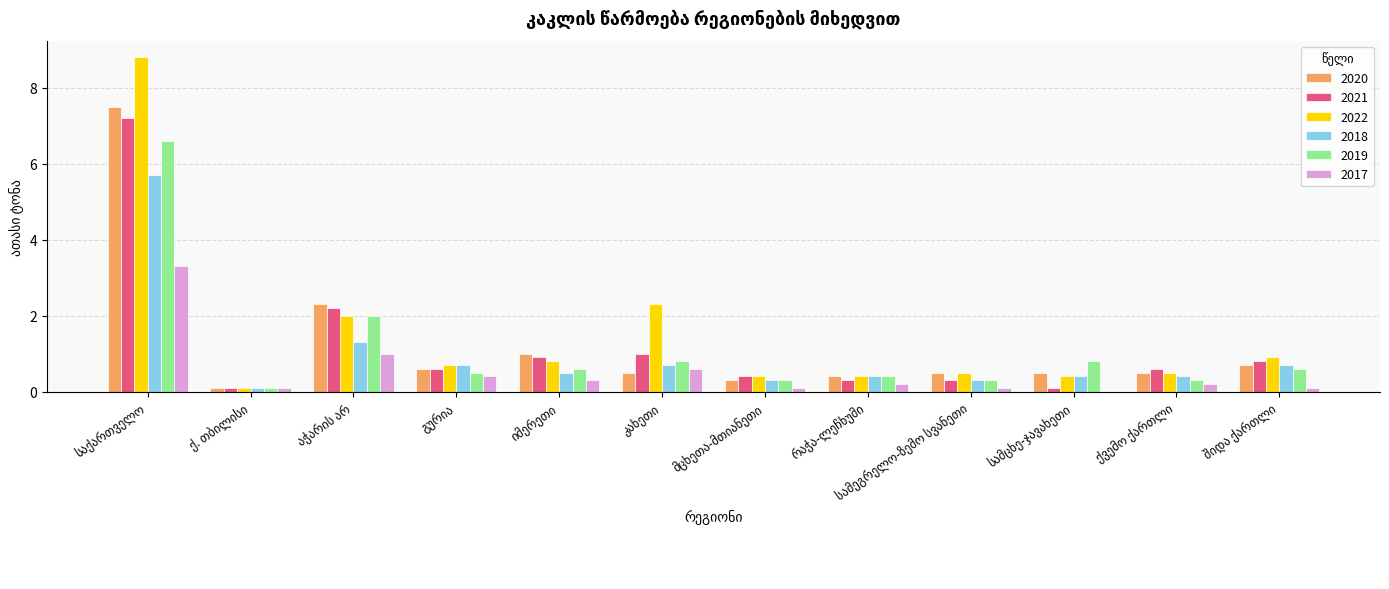

What is the highest value of the 2022 series?

8.8